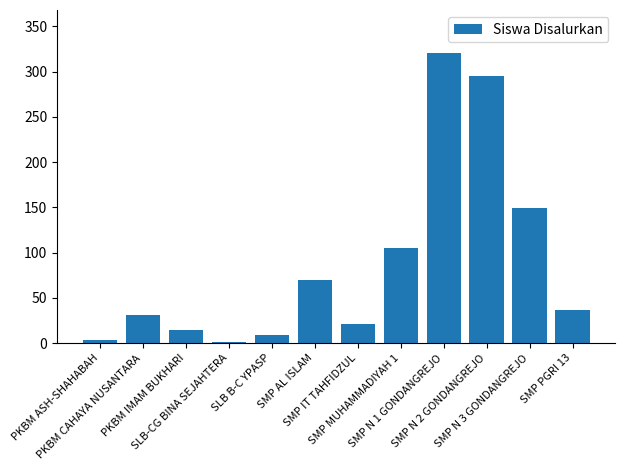

The value at SMP AL ISLAM is 119. True or false?

False